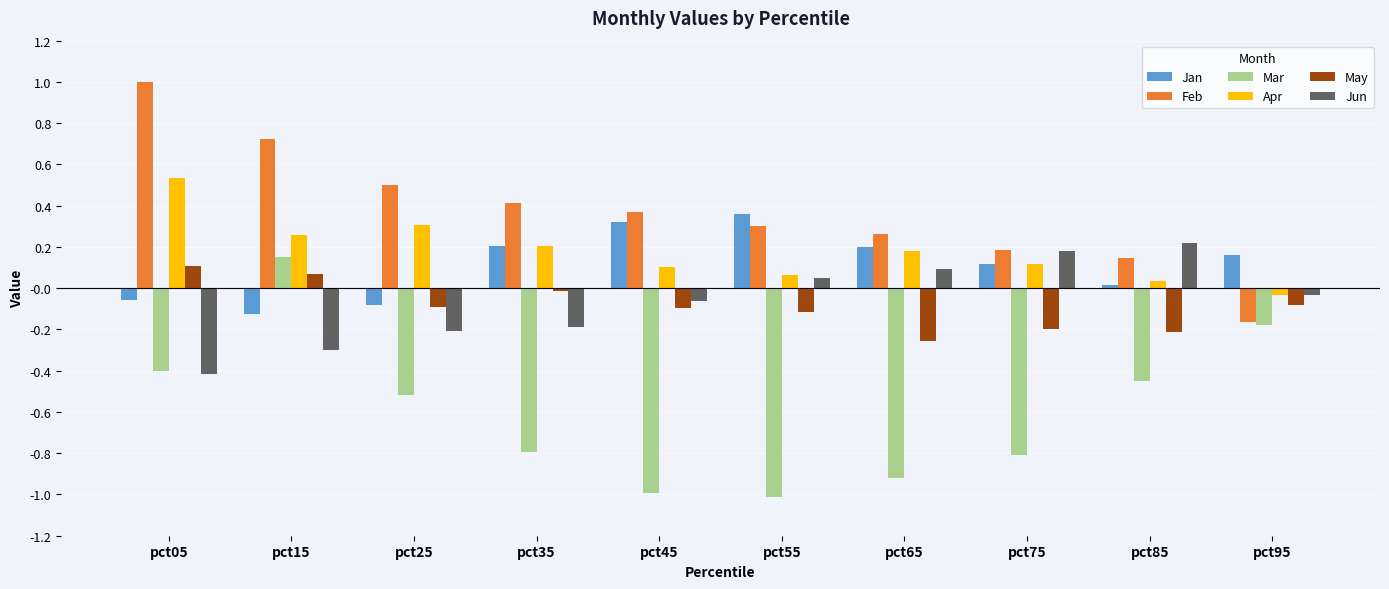

What is the greatest value displayed?

1.0